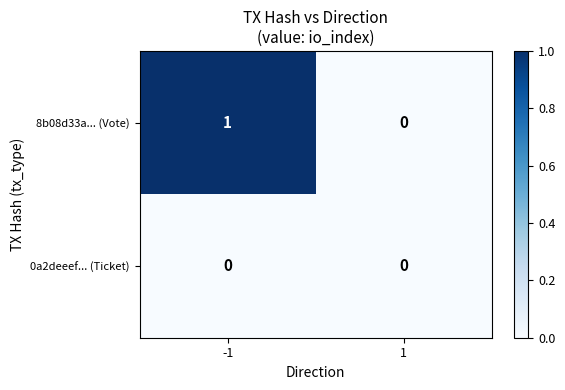

How many series are shown in this chart?

2